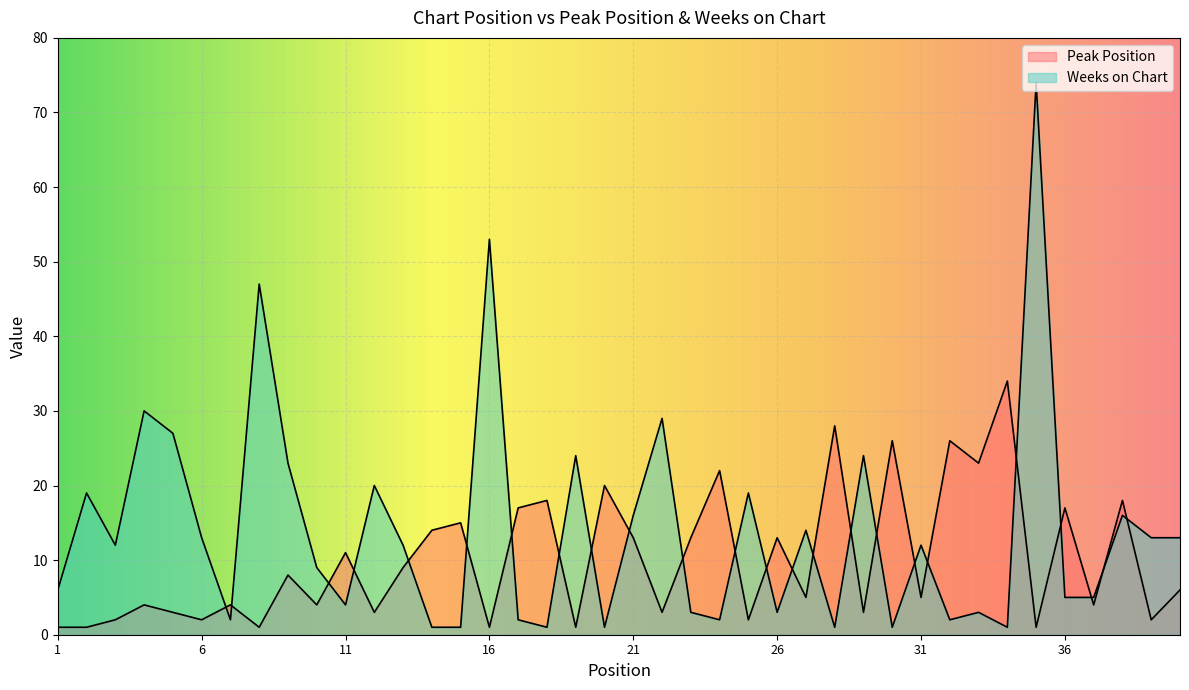

Reading right to left, what are all the values shown in this chart?

Peak Position: 6	2	18	4	17	1	34	23	26	5	26	3	28	5	13	2	22	13	3	13	20	1	18	17	1	15	14	9	3	11	4	8	1	4	2	3	4	2	1	1
Weeks on Chart: 13	13	16	5	5	74	1	3	2	12	1	24	1	14	3	19	2	3	29	16	1	24	1	2	53	1	1	12	20	4	9	23	47	2	13	27	30	12	19	6